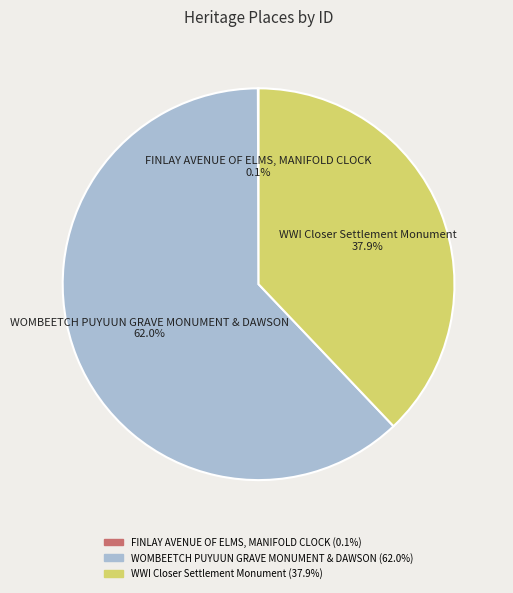

To the nearest percent, what is the difference between the largest and smallest slice percentages?

62%